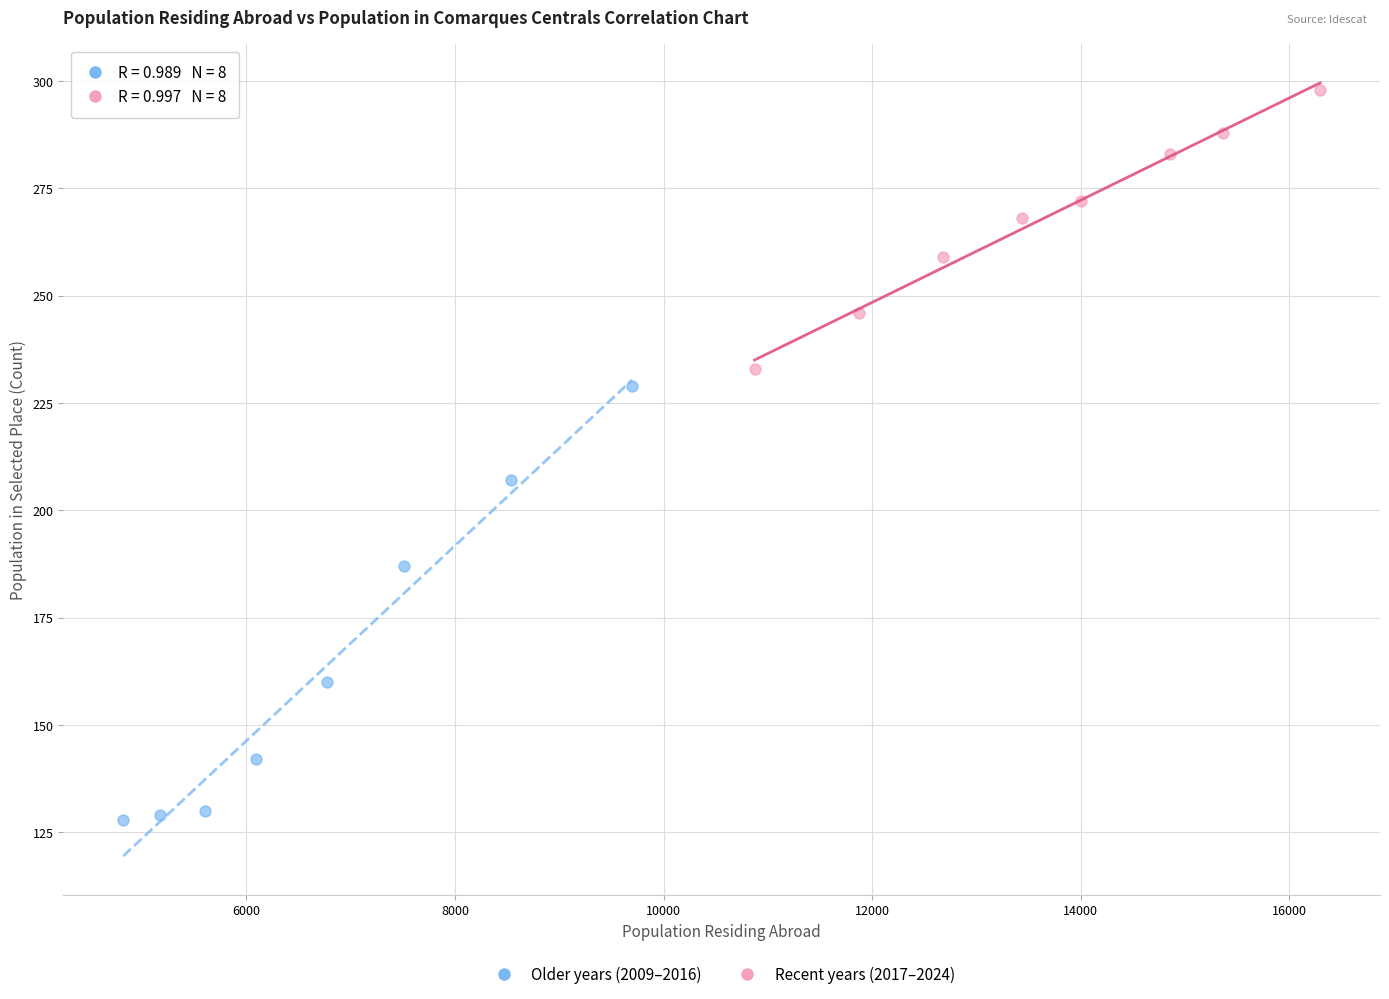

Which series has the widest spread of Y values?

Older years (2009–2016)